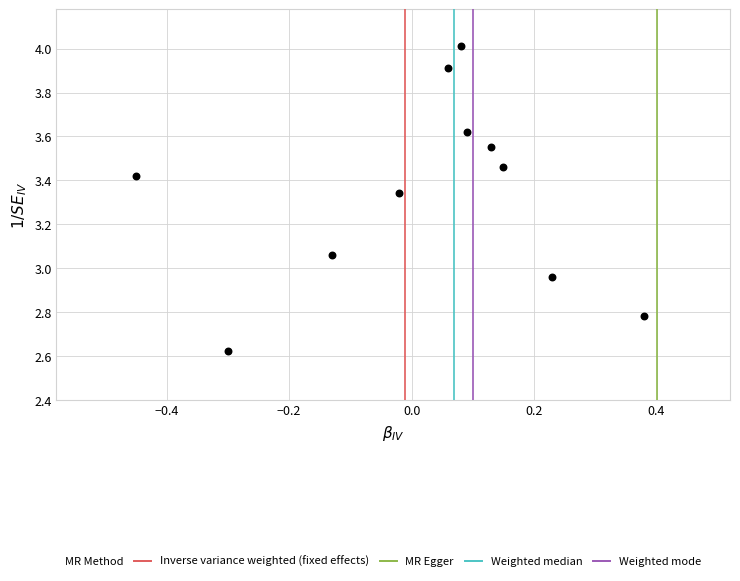

What is the range of Y values (max minus min)?

1.4